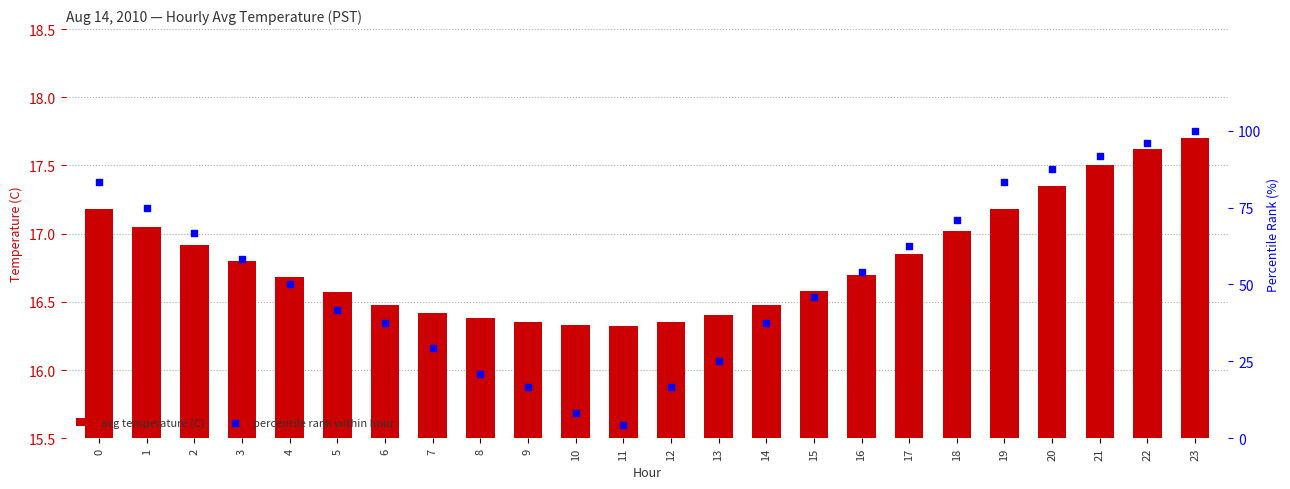

Is the value of percentile rank within hour at 8 greater than the value of avg temperature (C) at 7?

Yes